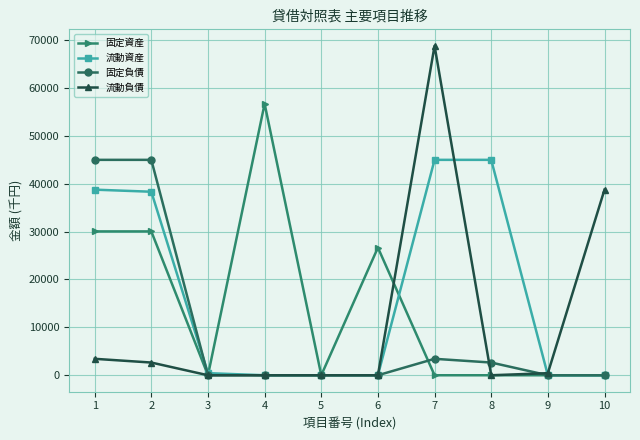

Reading right to left, what are all the values shown in this chart?

固定資産: 0	0	0	0	26642	0	56662	0	30020	30020
流動資産: 0	0	44954	44954	0	0	0	436	38298	38734
固定負債: 0	0	2652	3431	0	0	0	0	44954	44954
流動負債: 38734	436	0	68754	0	0	0	0	2652	3431